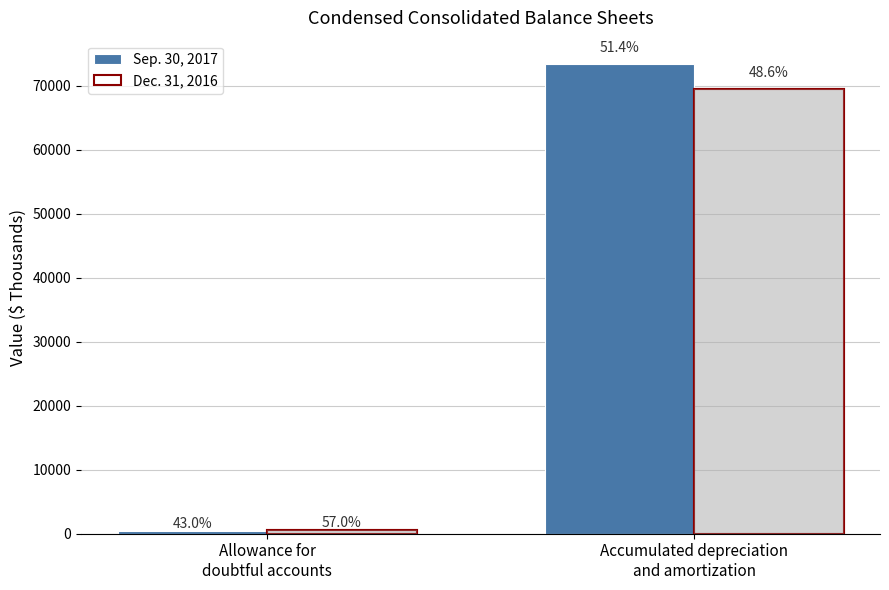

What is the spread (max minus min) of values at Accumulated depreciation
and amortization?

3892